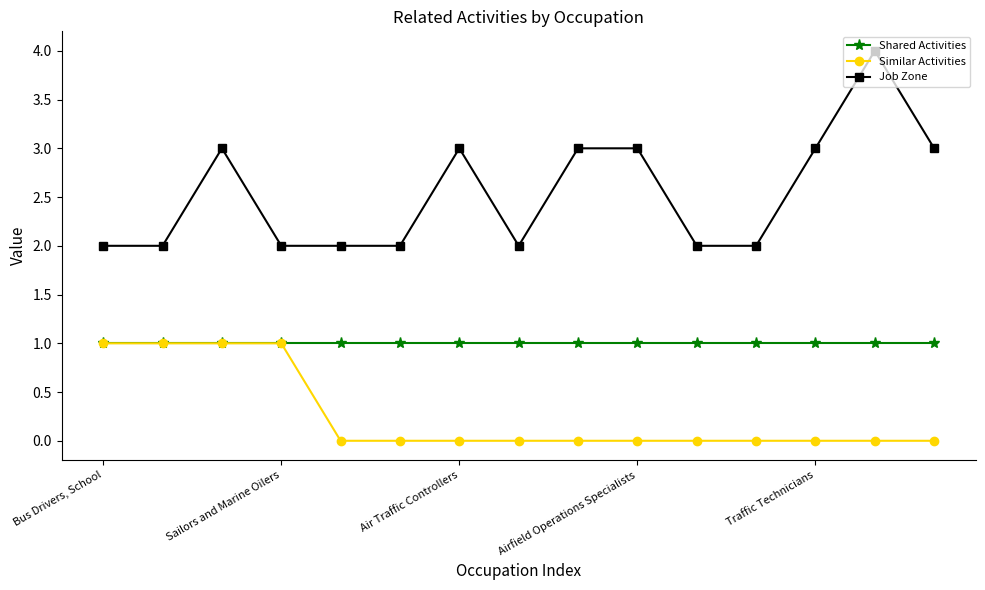

Which series has the widest spread of values?

Job Zone